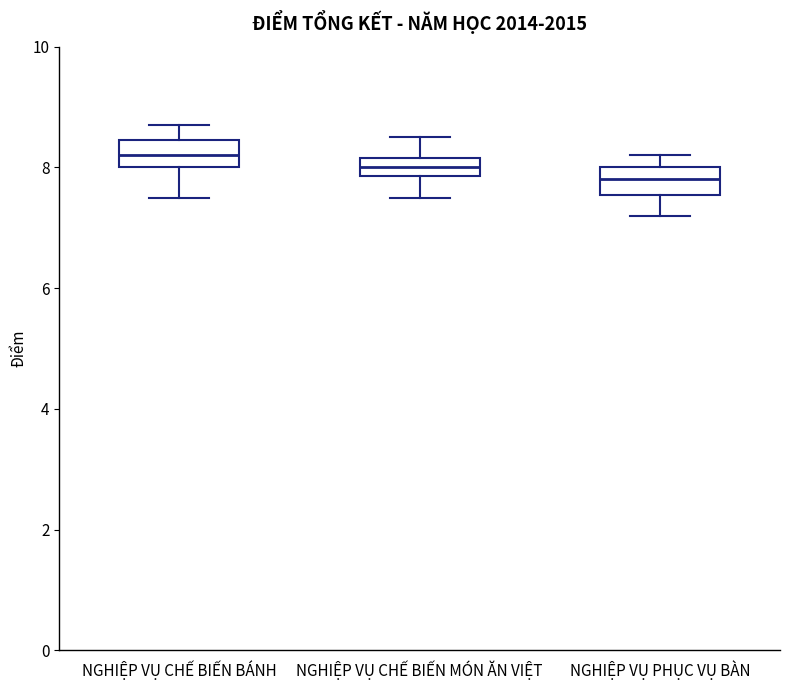

Where does the lower whisker of the box for NGHIỆP VỤ CHẾ BIẾN MÓN ĂN VIỆT end on the y-axis? The values are not printed on the chart, so give them approximately, as read against the axis.

7.6